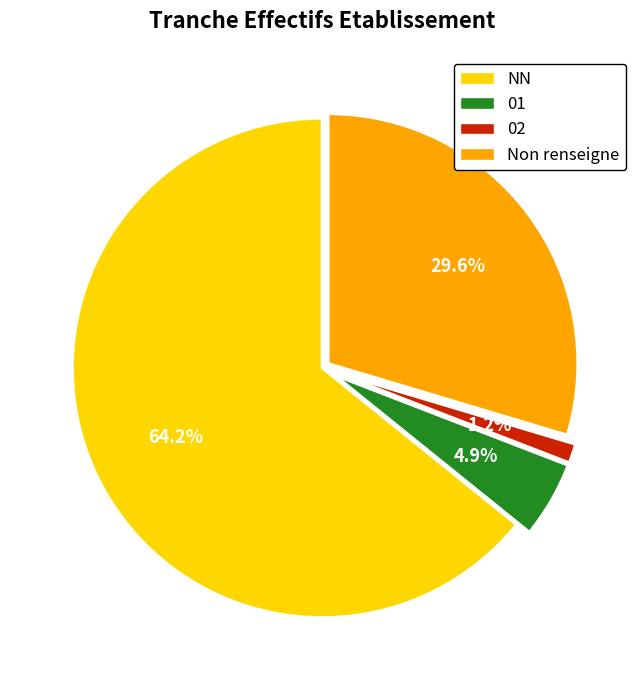

To the nearest percent, what is the average slice percentage?

25%